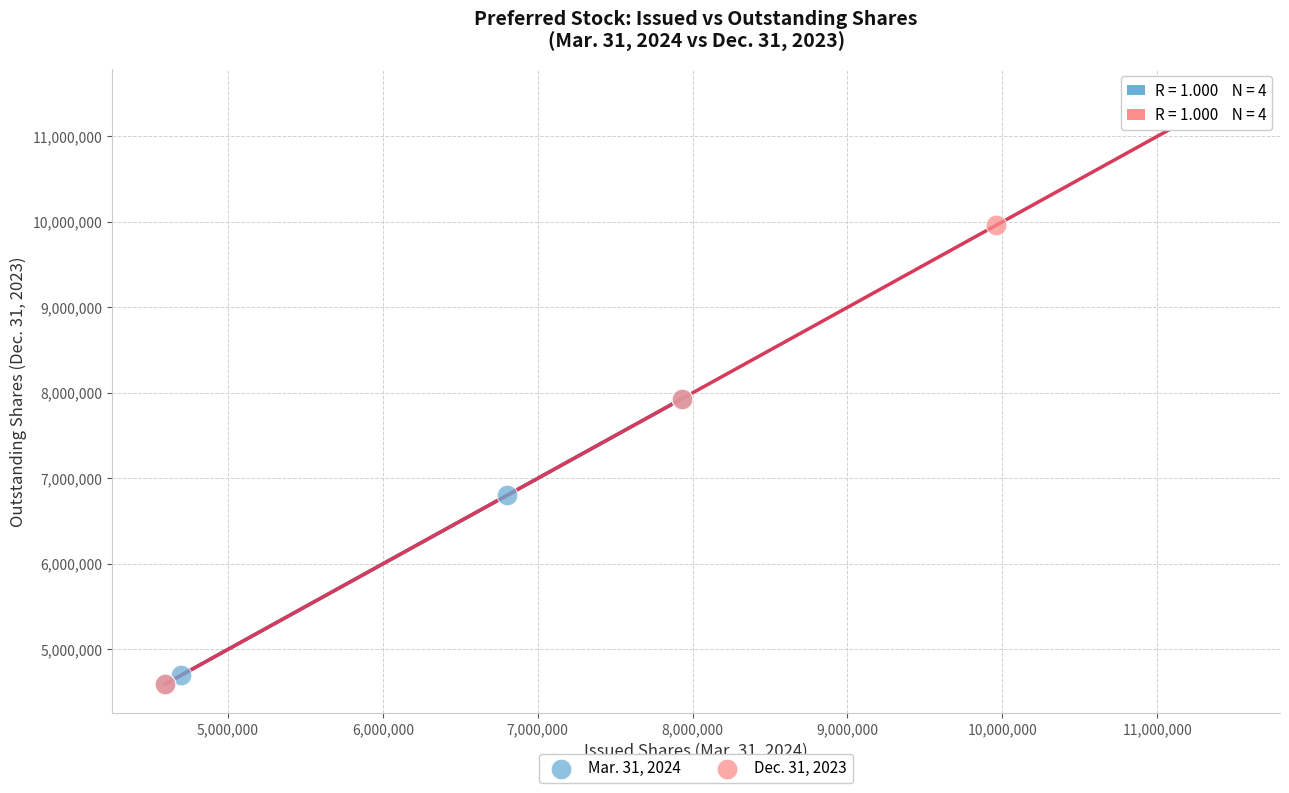

Which series contains the highest Y value?

Dec. 31, 2023